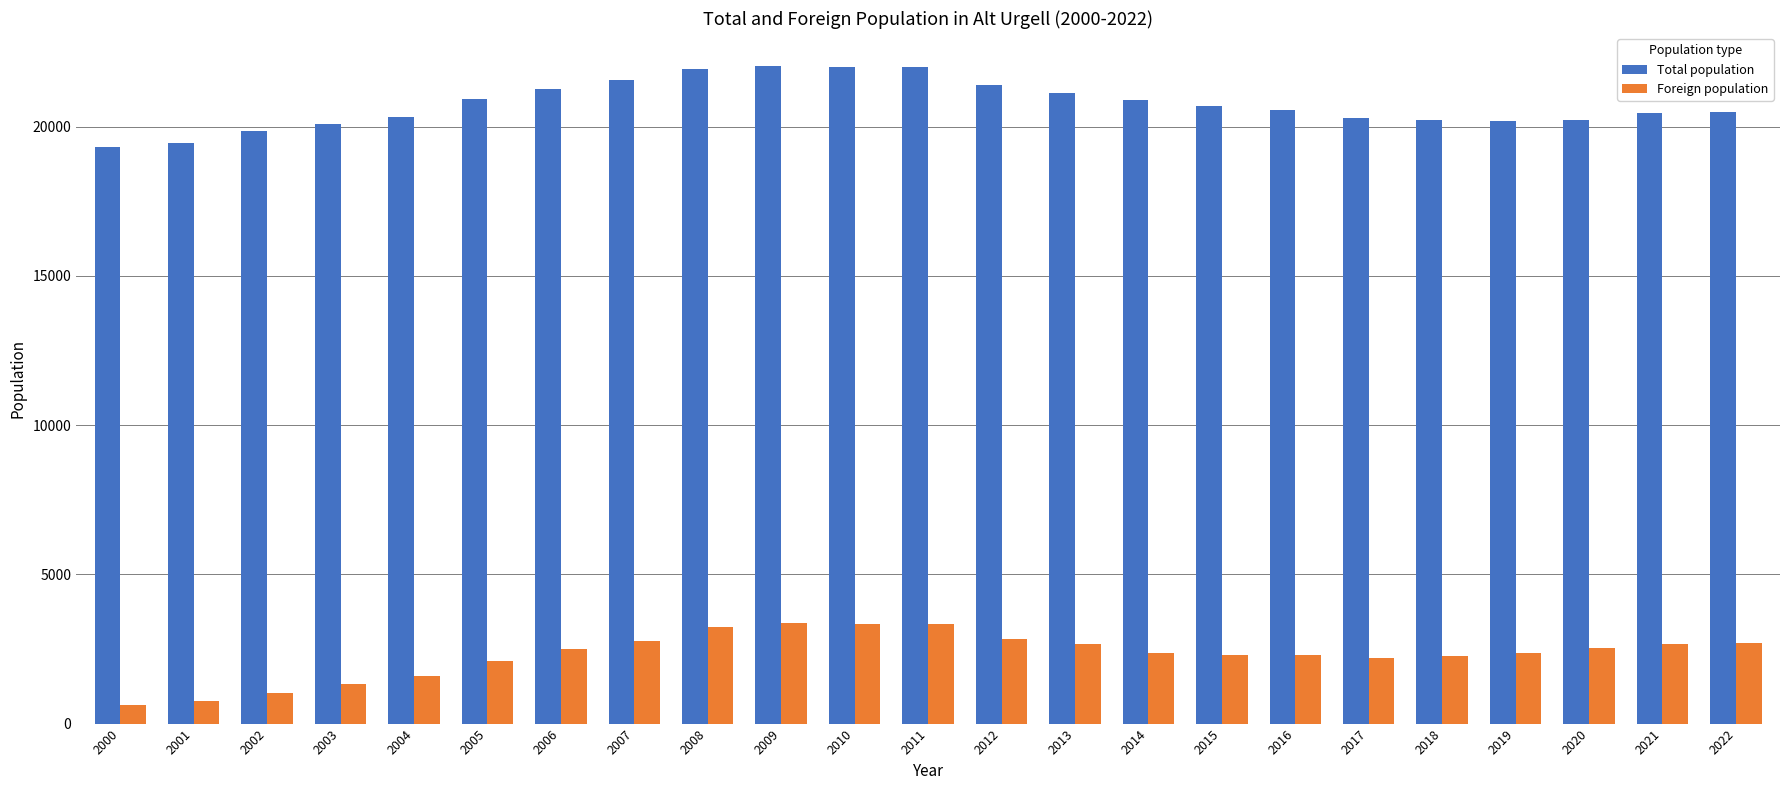

What is the value of the Foreign population bar at the 4th from the left?

1310